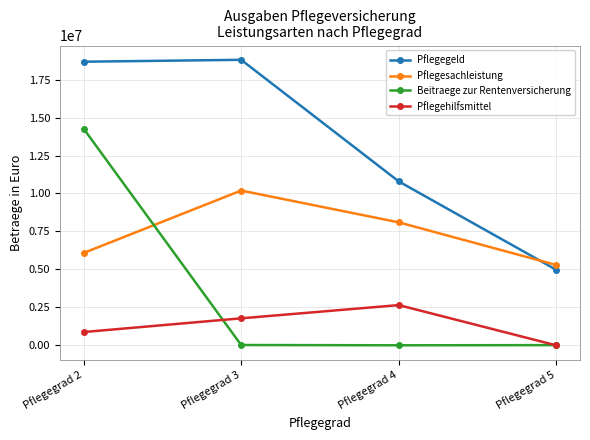

Is the value of Pflegesachleistung at Pflegegrad 3 greater than the value of Pflegegeld at Pflegegrad 5?

Yes